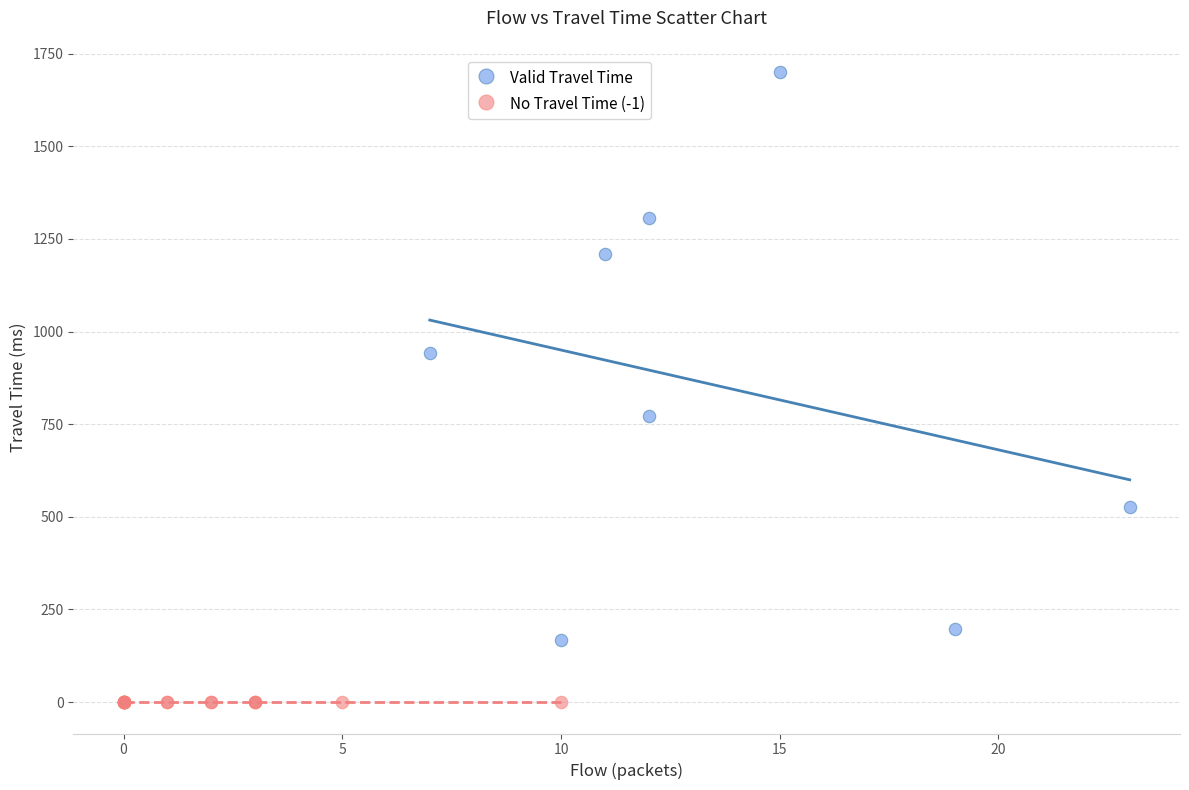

What are all the series names shown in the legend?

Valid Travel Time, No Travel Time (-1)